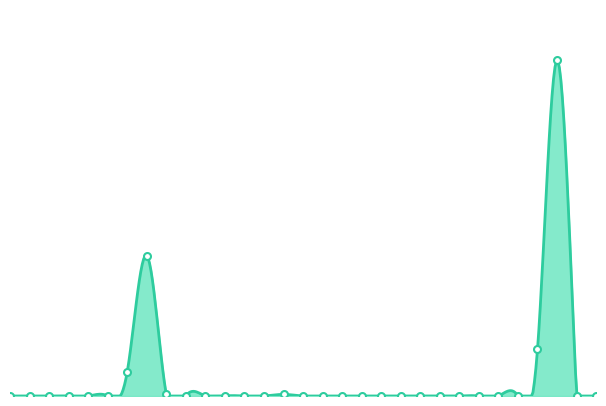

The value at 2018-12-16 is 0.0. True or false?

True